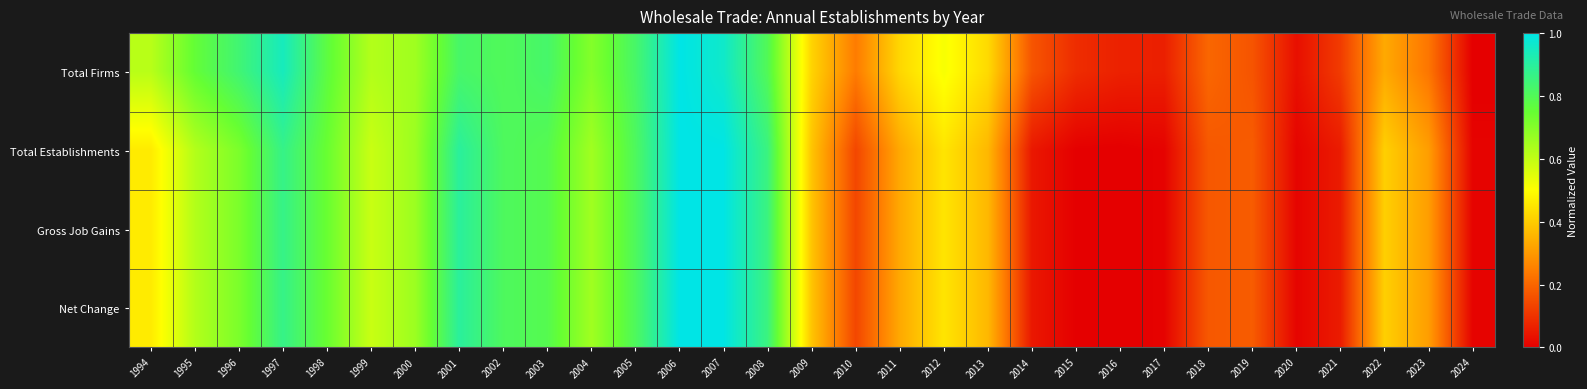

What is the total value across all series at 2015?

0.1